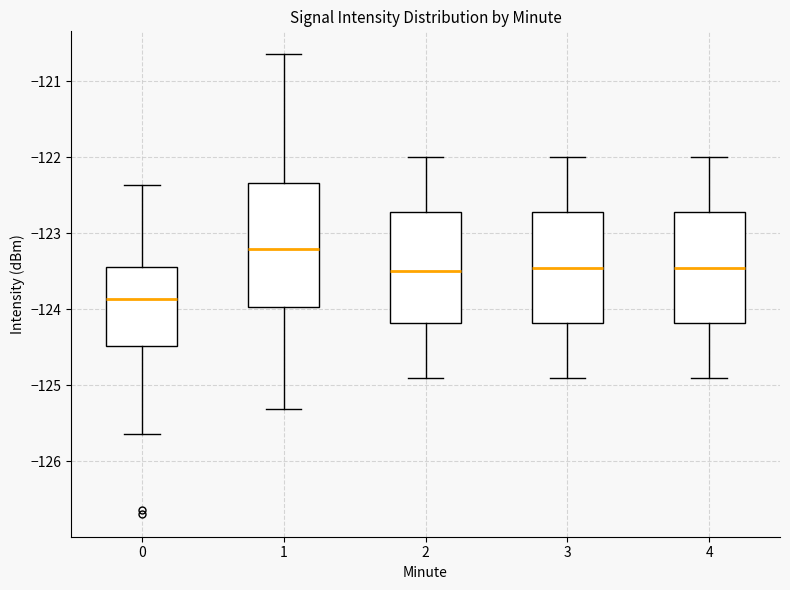

Reading left to right, transcribe this box plot: for each box, give where its median line is, the range the box spans, and where its two whiskers end, as read against the y-axis. The values are not printed on the chart, so give them approximately, as read against the axis.

0: median -123.9, box -124.5 to -123.4, whiskers -125.6 to -122.4
1: median -123.2, box -124.0 to -122.3, whiskers -125.3 to -120.6
2: median -123.5, box -124.2 to -122.7, whiskers -124.9 to -122.0
3: median -123.4, box -124.2 to -122.7, whiskers -124.9 to -122.0
4: median -123.4, box -124.2 to -122.7, whiskers -124.9 to -122.0